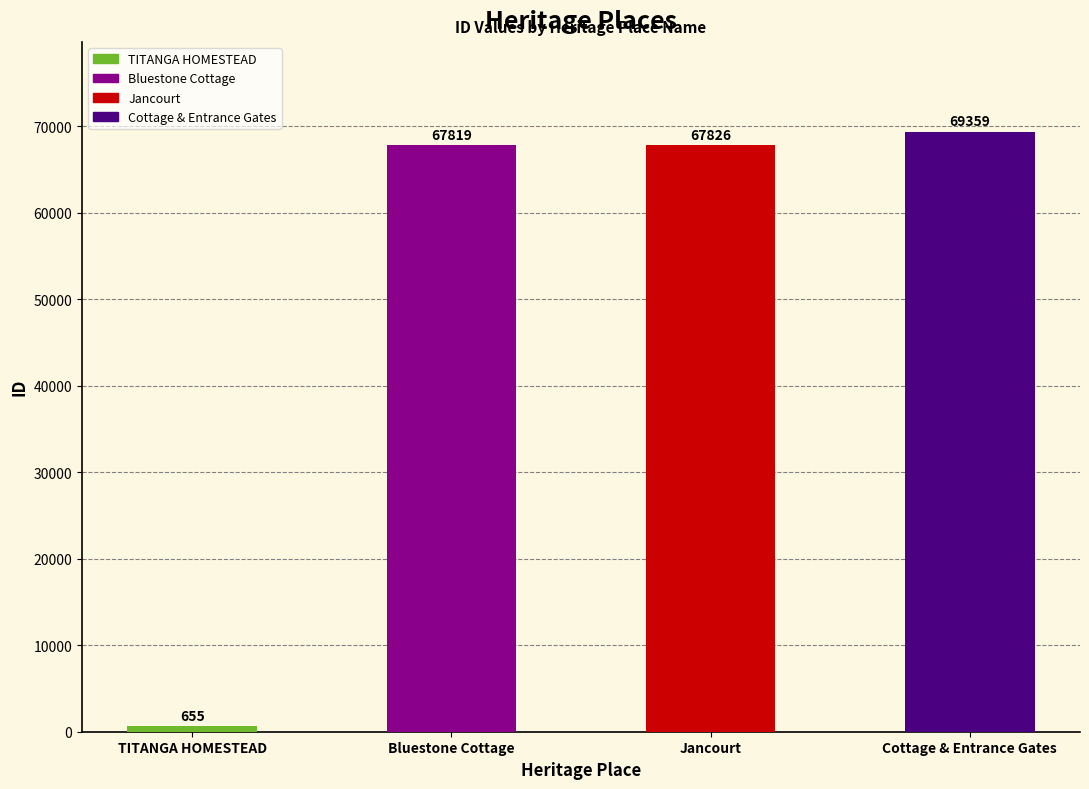

Reading right to left, extract all data points from this chart.

69359	67826	67819	655